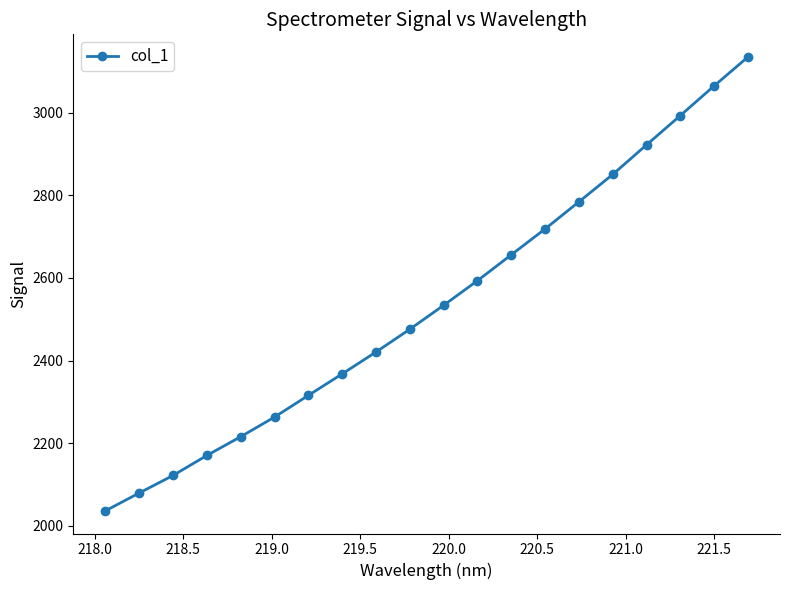

What is the average value?

2535.8